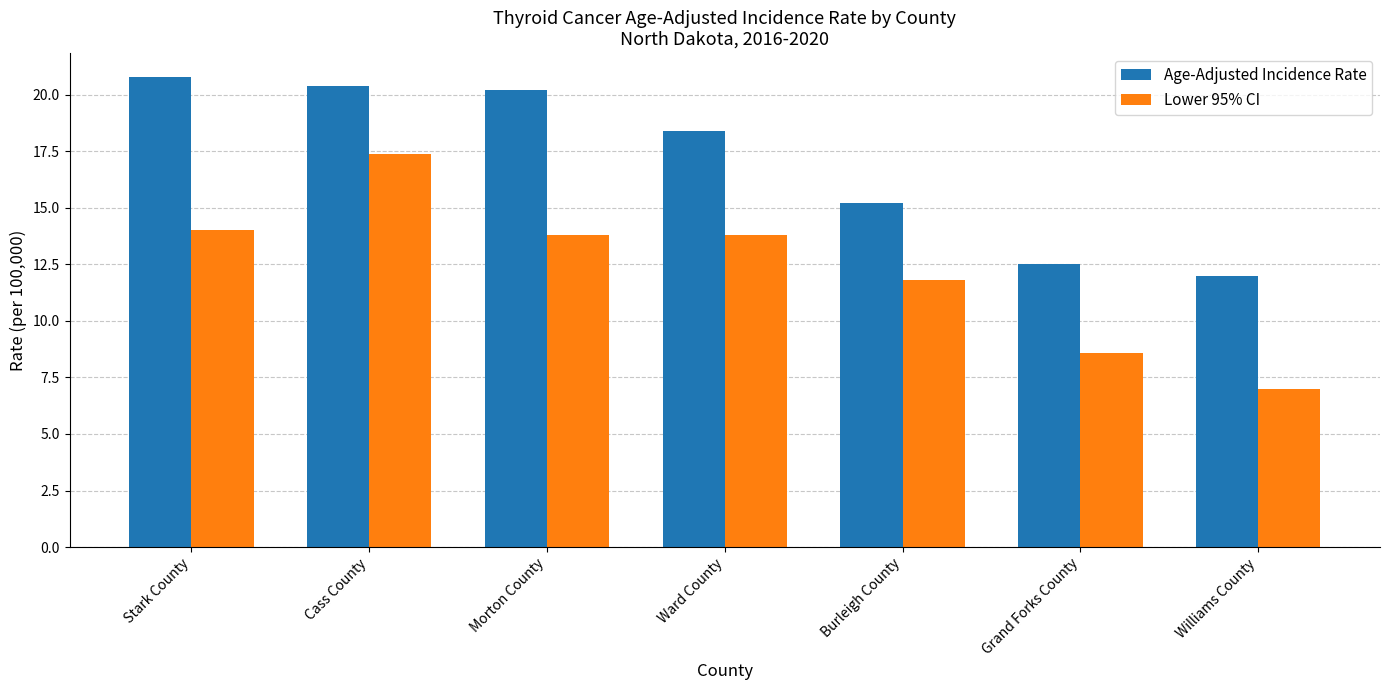

Reading left to right, transcribe all the data shown in this chart.

Age-Adjusted Incidence Rate: 20.8	20.4	20.2	18.4	15.2	12.5	12.0
Lower 95% CI: 14.0	17.4	13.8	13.8	11.8	8.6	7.0